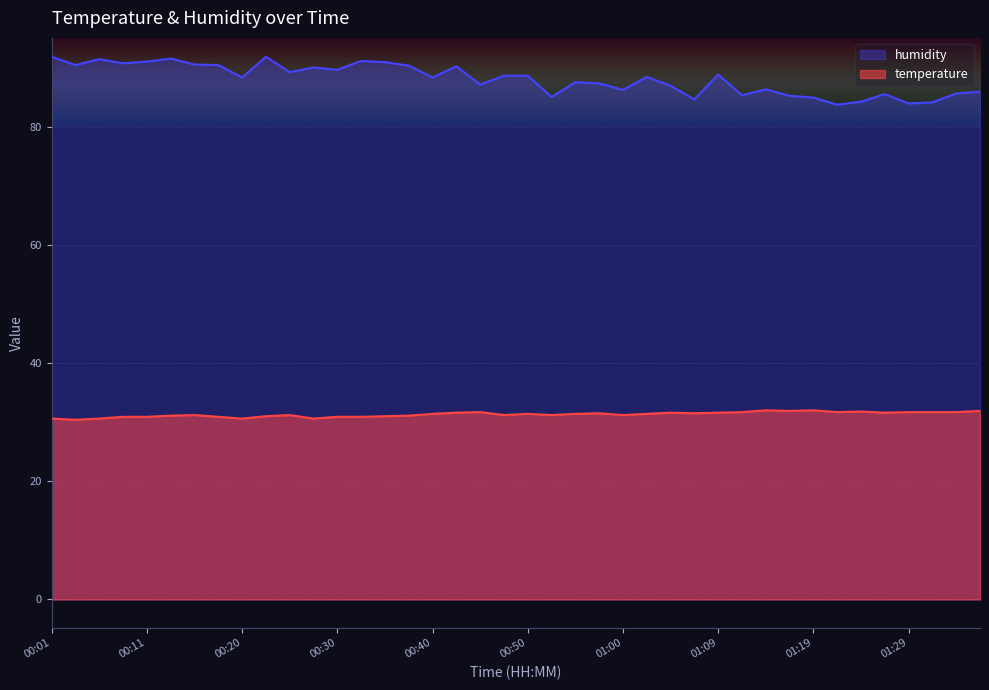

What position from the left is 00:06?

3